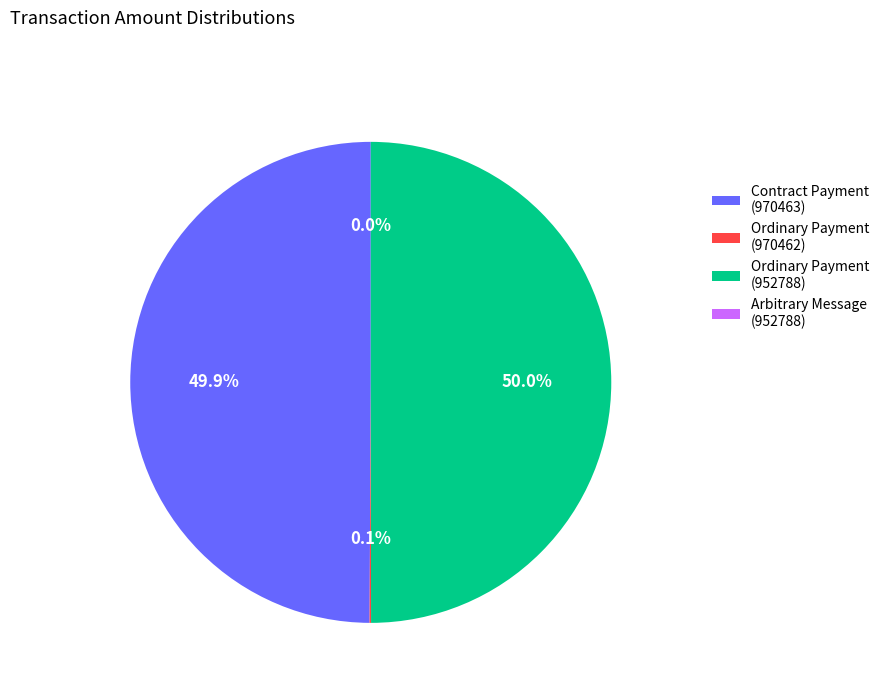

Is Contract Payment
(970463) the majority of the pie?

No